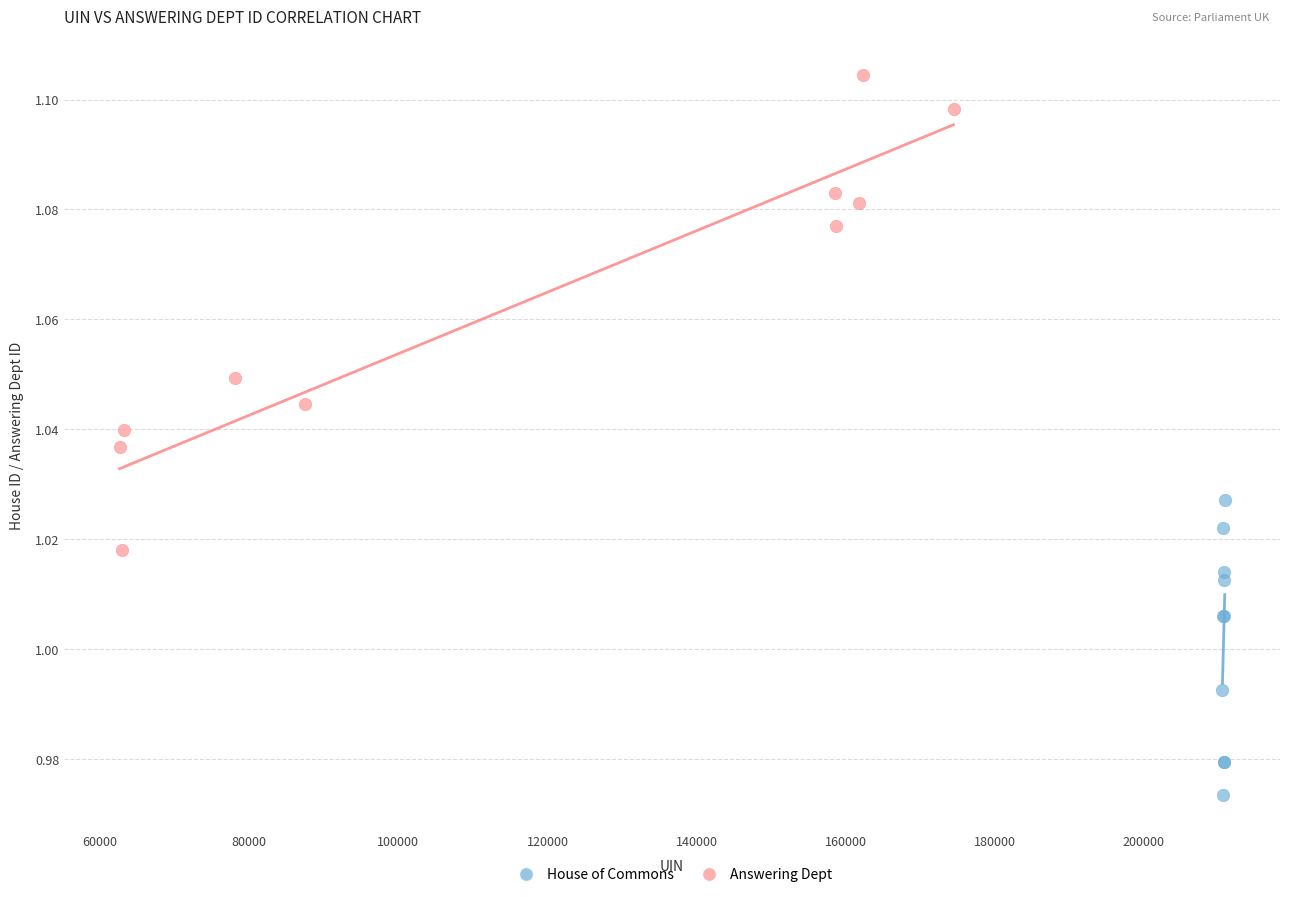

Which series contains the lowest Y value?

House of Commons